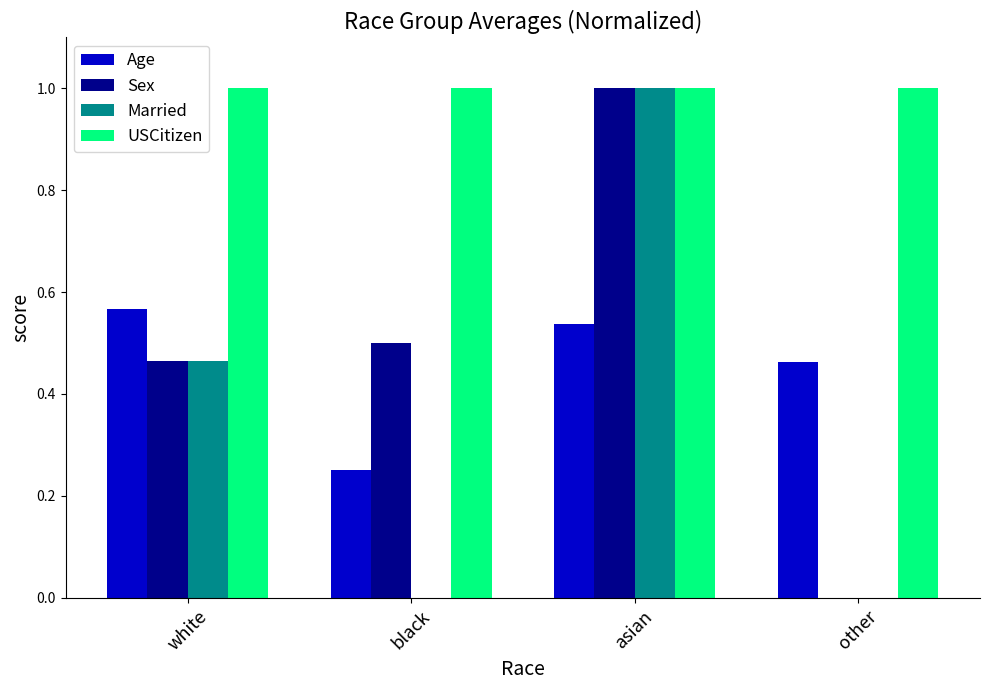

What is the maximum value shown in the chart?

1.0